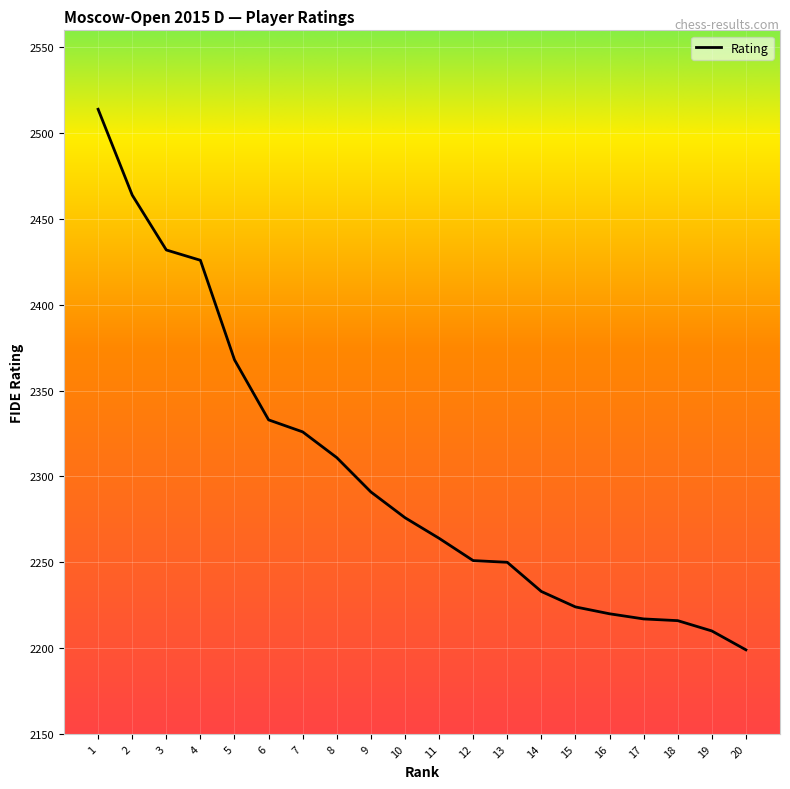

Approximately how many times larger is the value at 19 compared to 14?

1.0